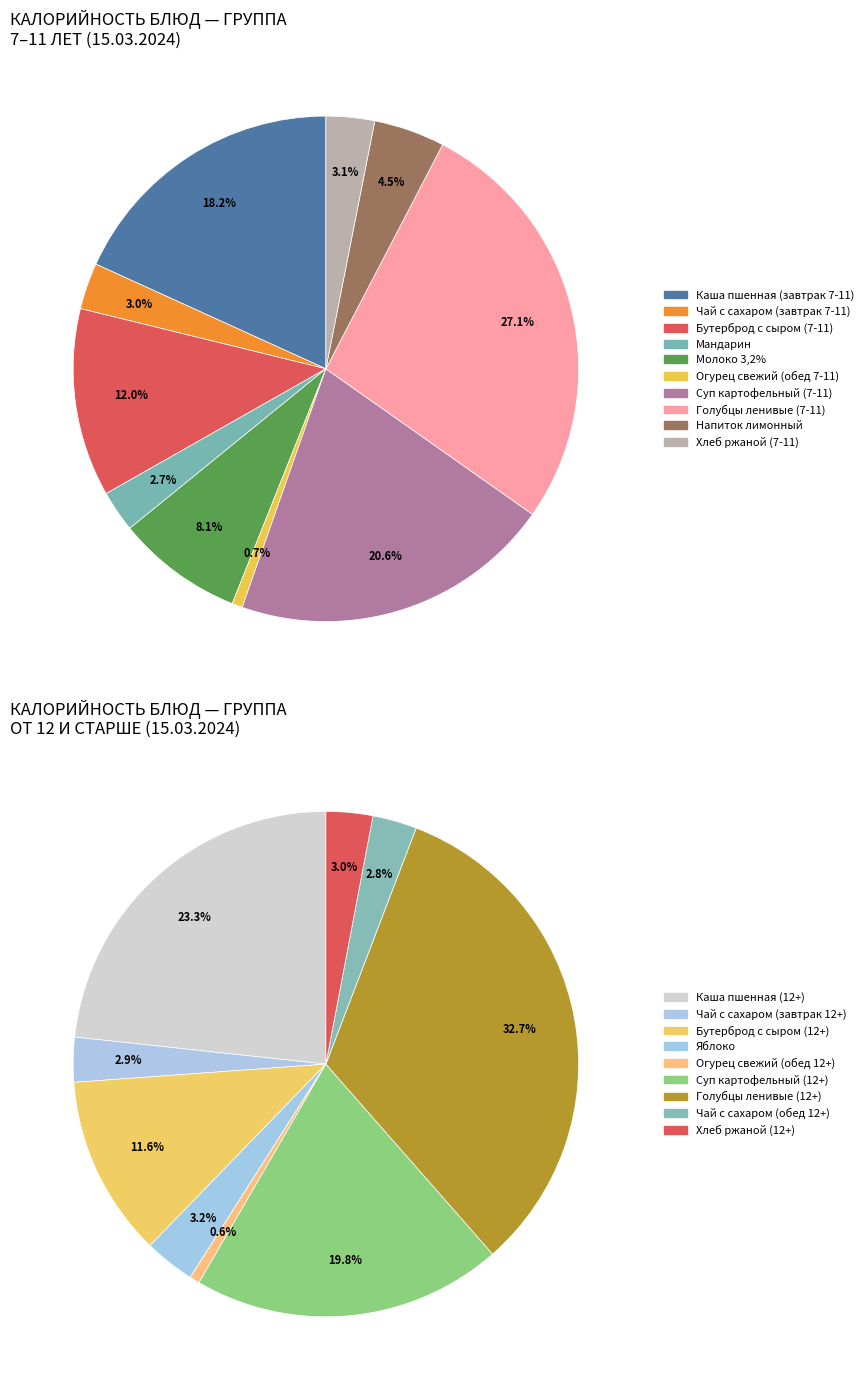

Is it true that Голубцы ленивые (7-11) is 26% of the pie?

False